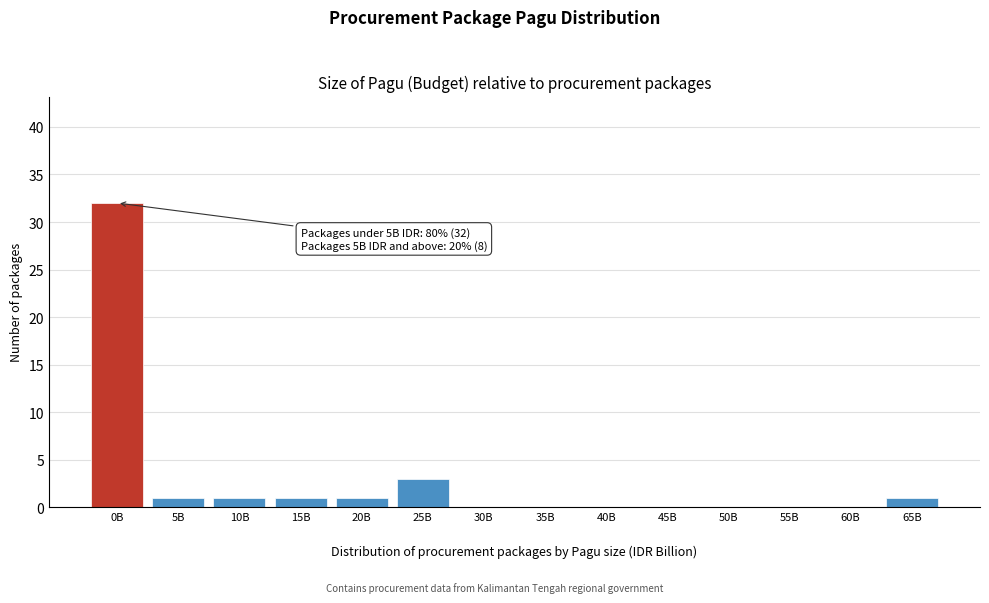

What is the sum of all values?

40